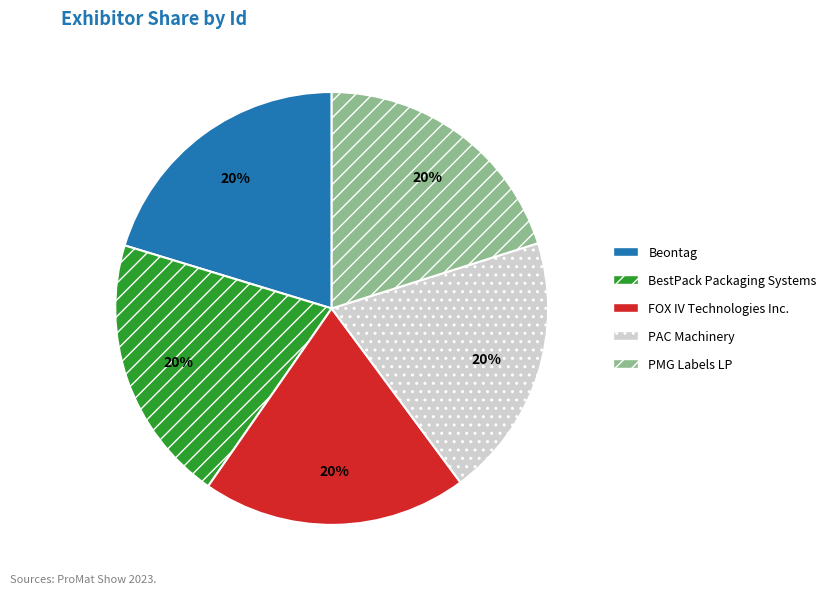

Is the sum of Beontag and PAC Machinery greater than half?

No